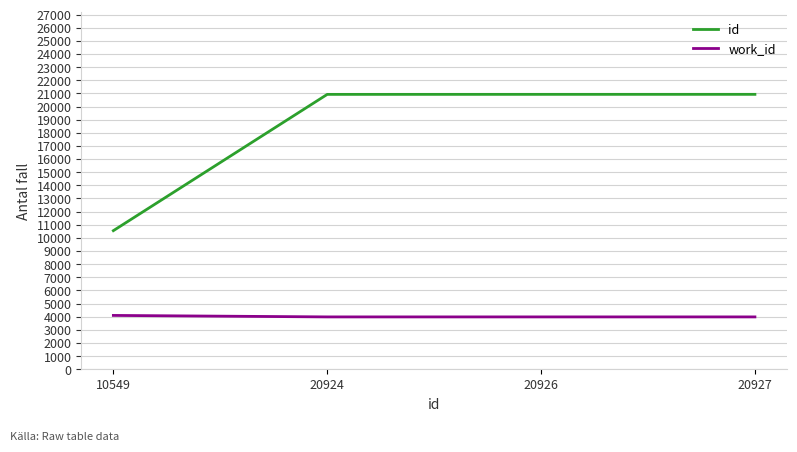

Rank the series by their maximum value, from highest to lowest.

id, work_id